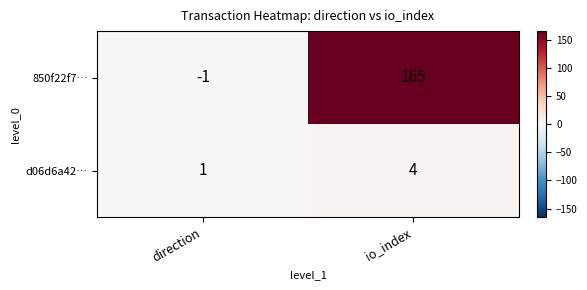

Reading left to right, list all the values displayed in this chart.

850f22f7…: direction=-1	io_index=165
d06d6a42…: direction=1	io_index=4